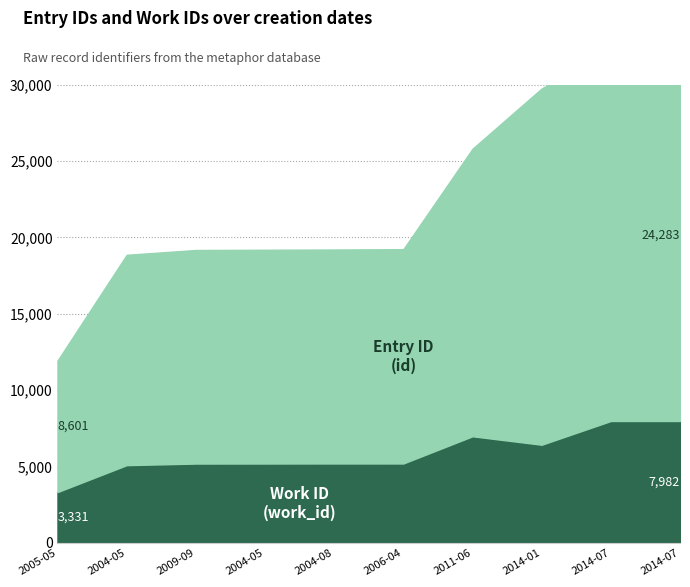

What is the value of the Entry ID (id) point at the 2nd from the left?

13764